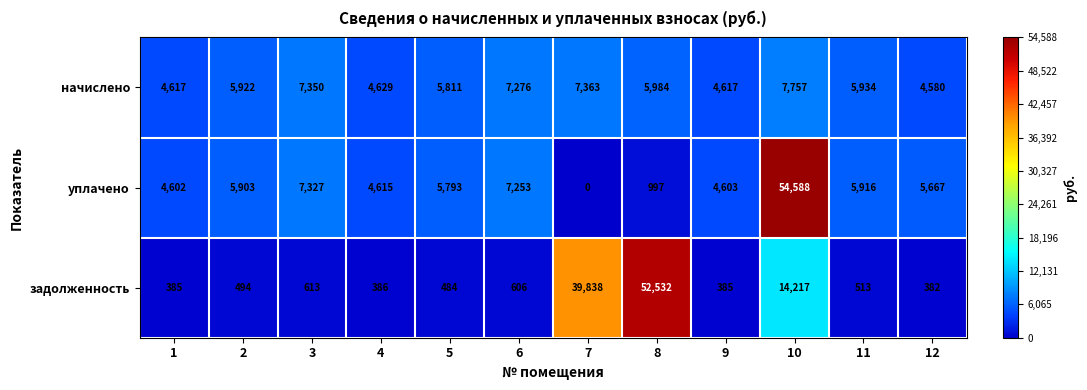

Is it true that начислено equals 4617 at 9?

True